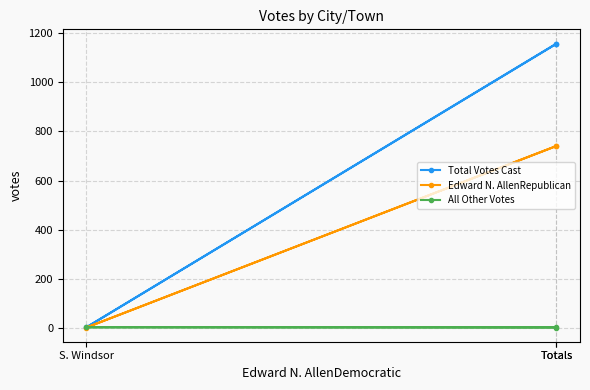

What is the average value of the All Other Votes series?

1